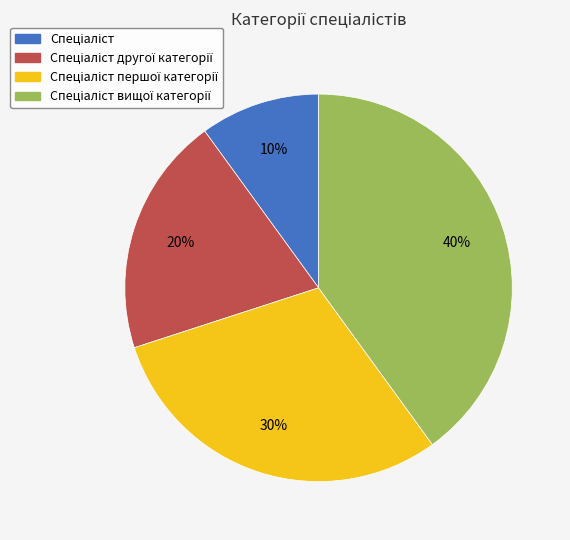

To the nearest percent, what is the average slice percentage?

25%